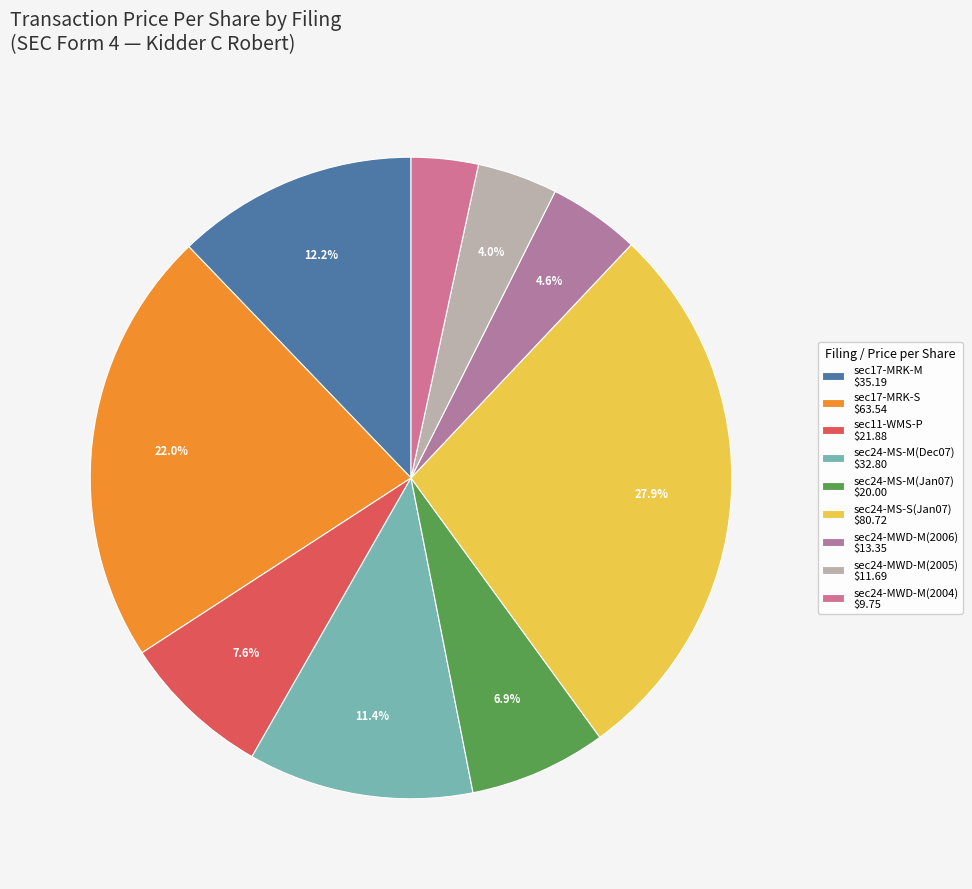

Count the number of slices in the pie.

9